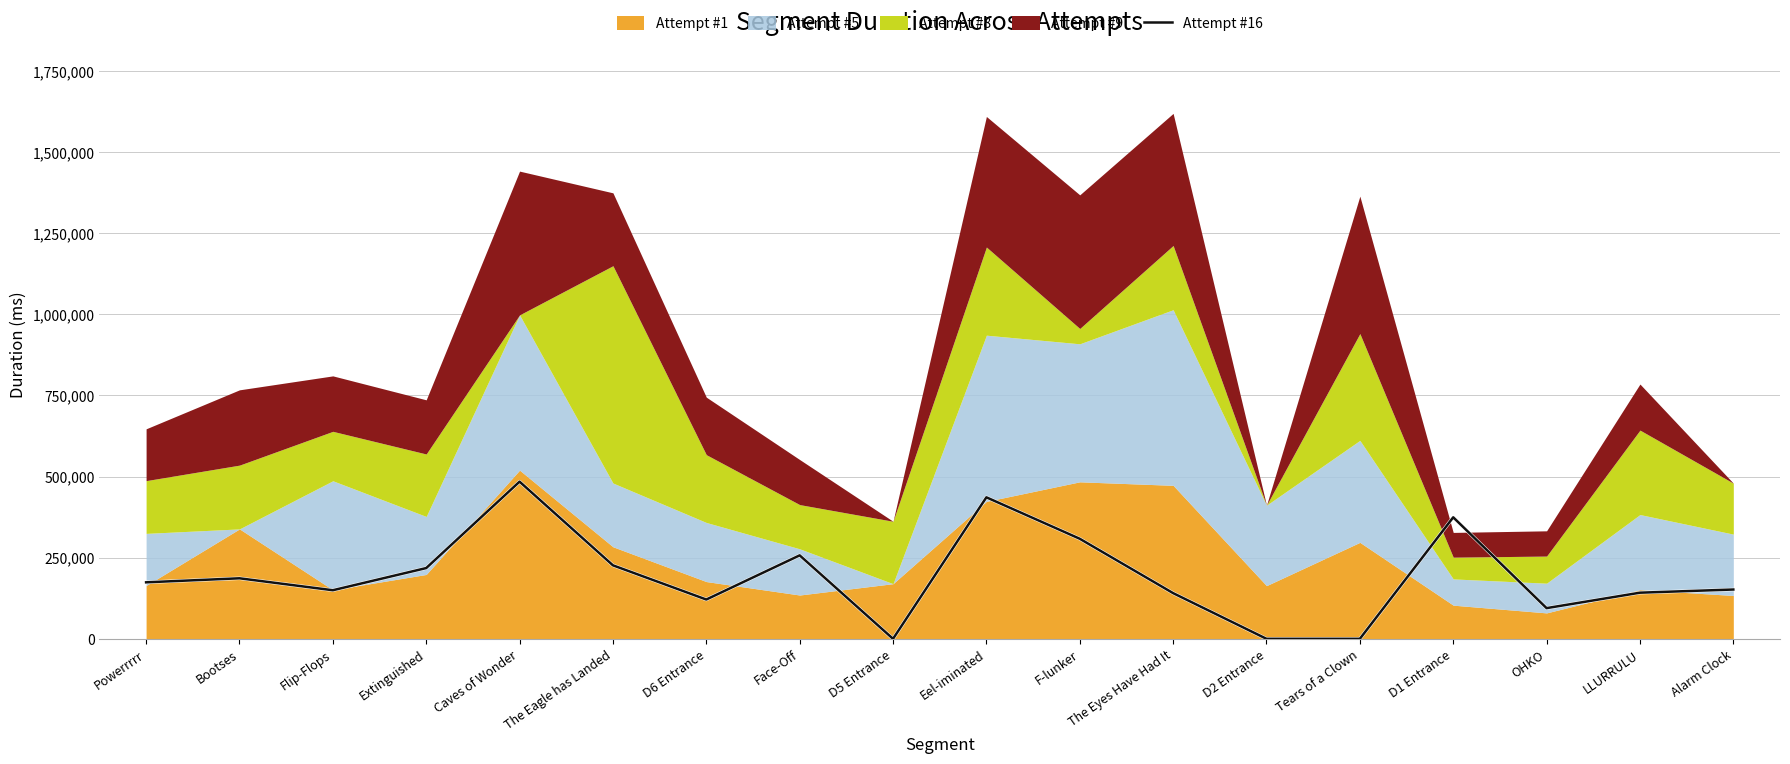

What is the label of the 17th point from the right?

Bootses